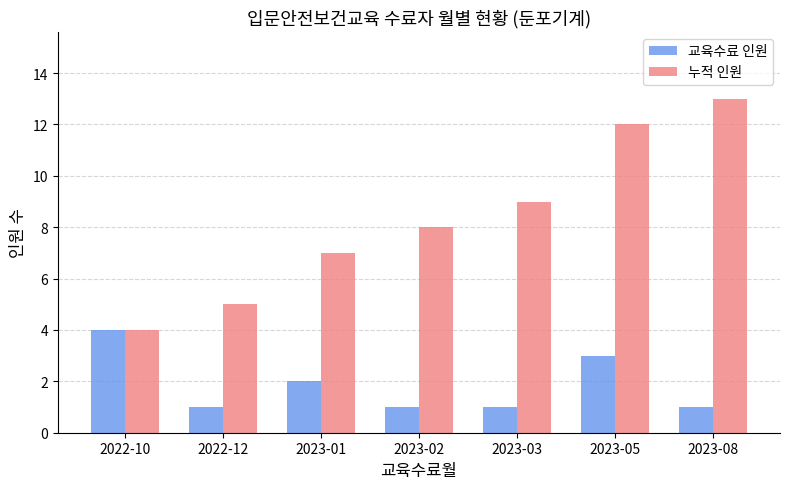

Is the value of 교육수료 인원 at 2022-12 greater than the value of 누적 인원 at 2023-08?

No